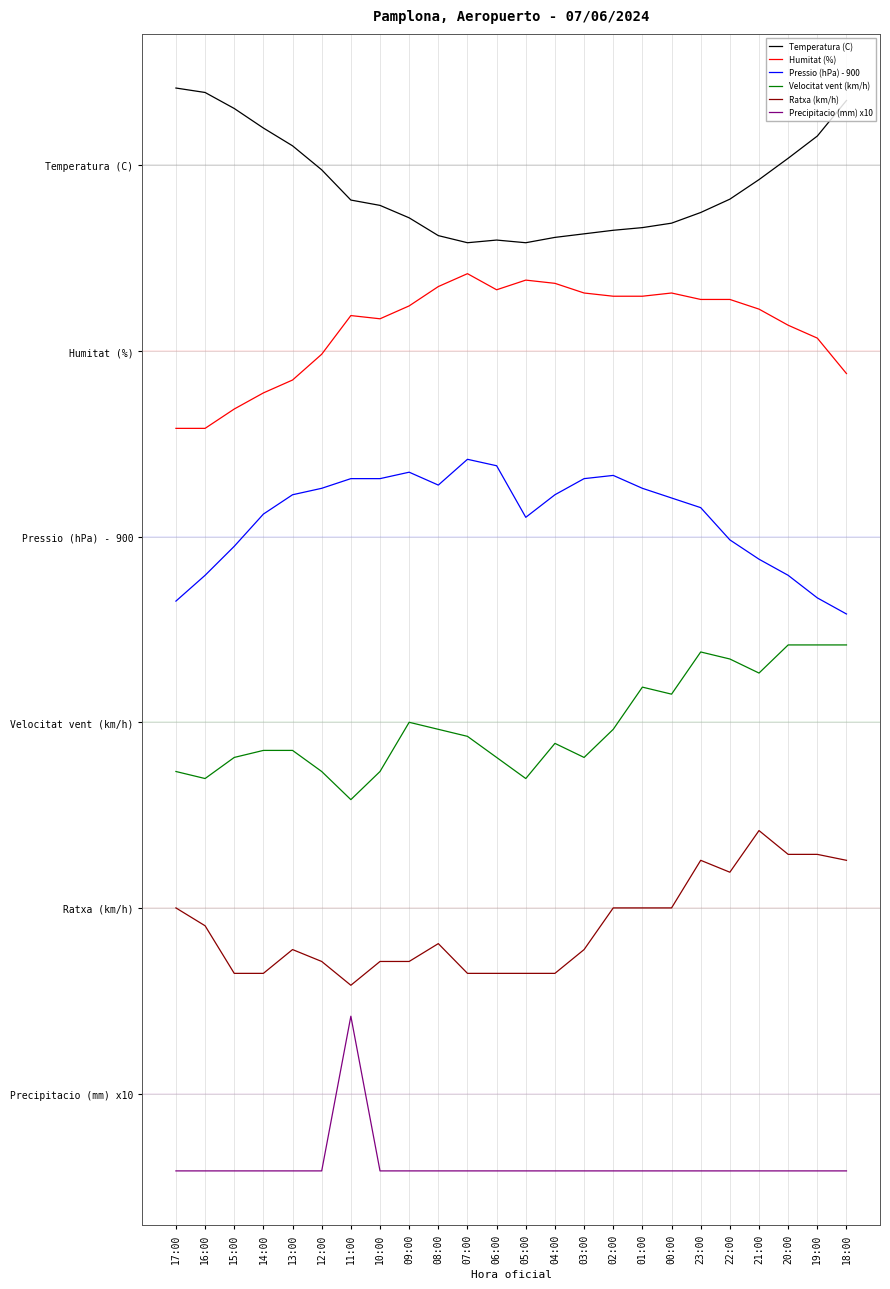

What are all the series names shown in the legend?

Temperatura (C), Humitat (%), Pressio (hPa) - 900, Velocitat vent (km/h), Ratxa (km/h), Precipitacio (mm) x10